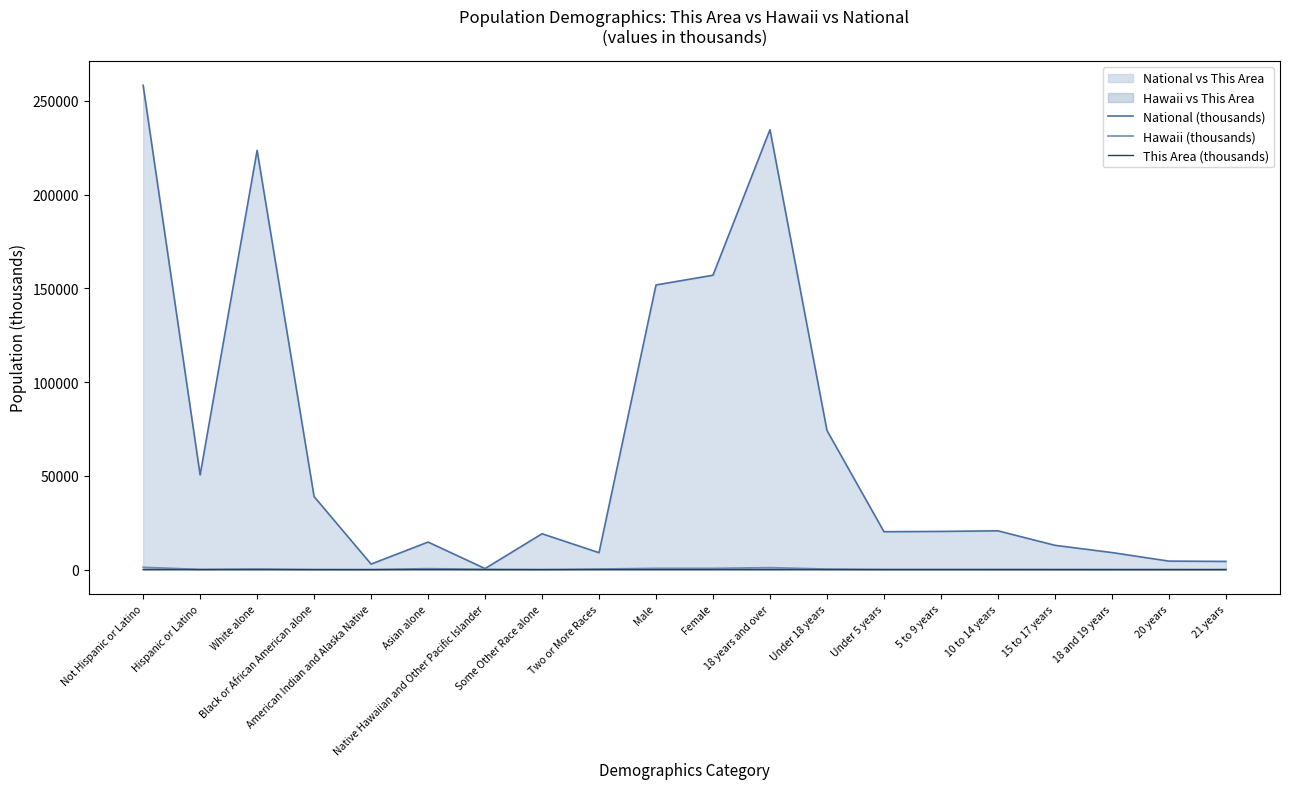

List the series in order of their peak value, highest first.

National (thousands), Hawaii (thousands), This Area (thousands)